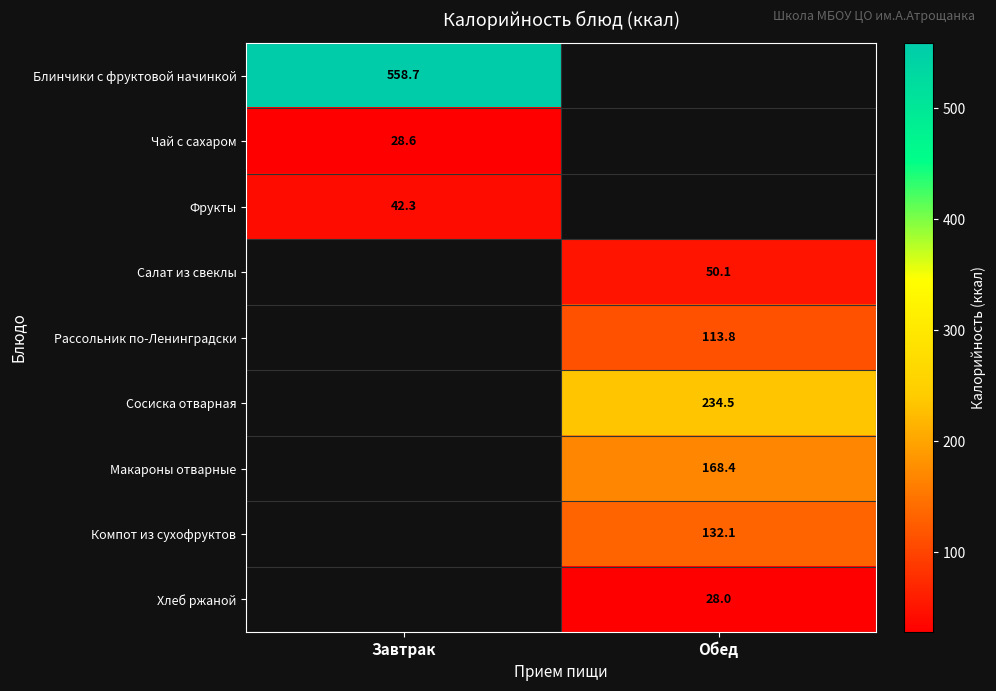

True or false: Рассольник по-Ленинградски has a value of 113.8 at Обед.

True